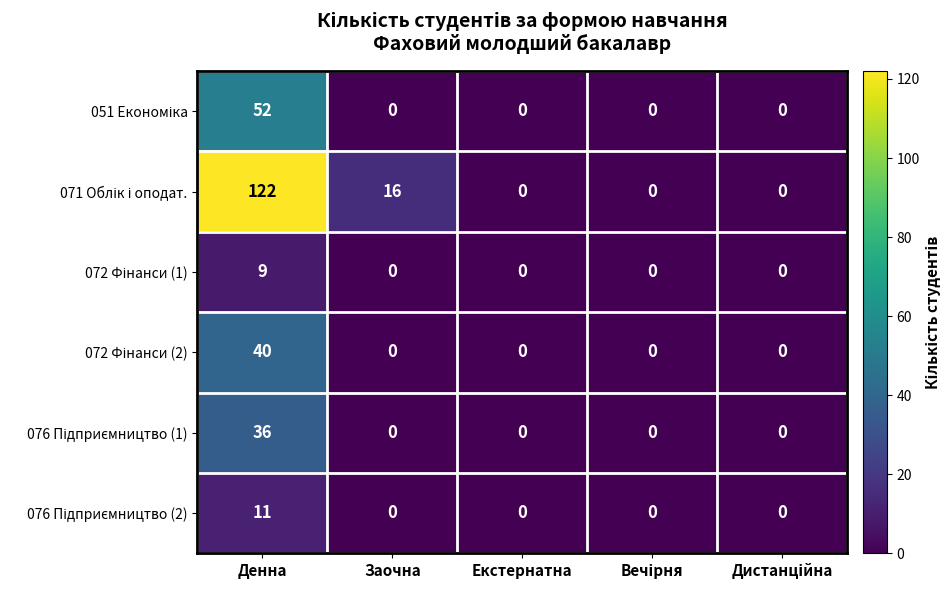

What is the spread (max minus min) of values at Заочна?

16